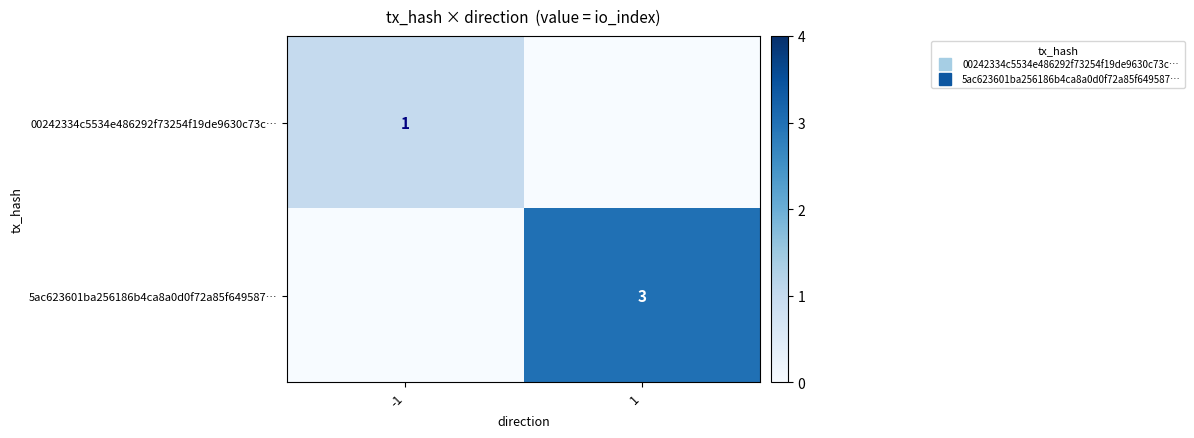

What is the total value across all series at 1?

3